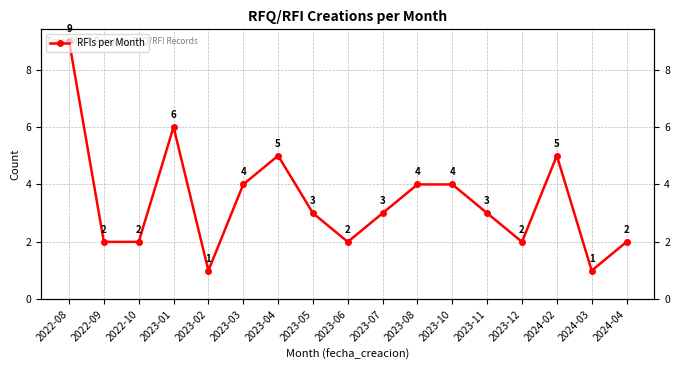

The chart shows a value of 3 at 2023-10. True or false?

False